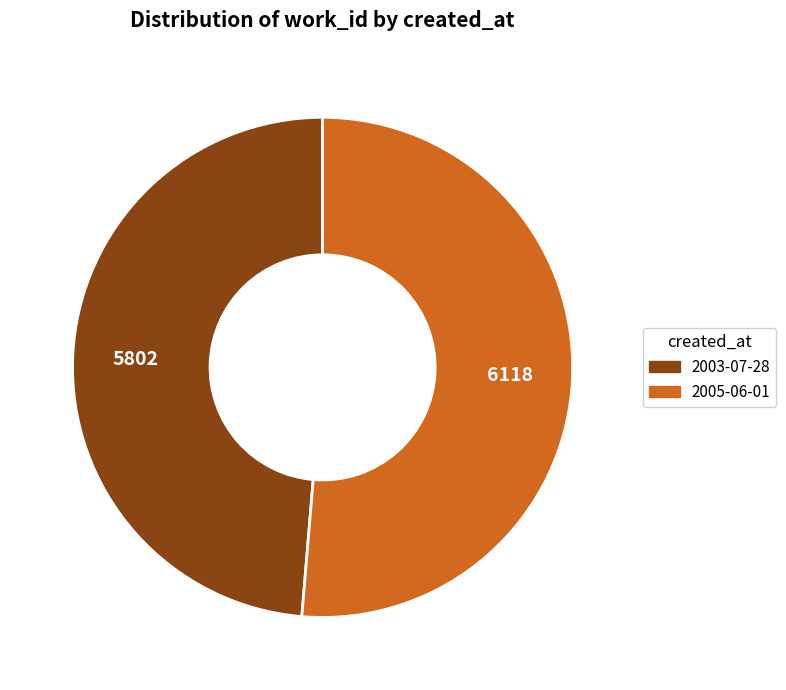

Does 2005-06-01 account for over 50% of the chart?

Yes